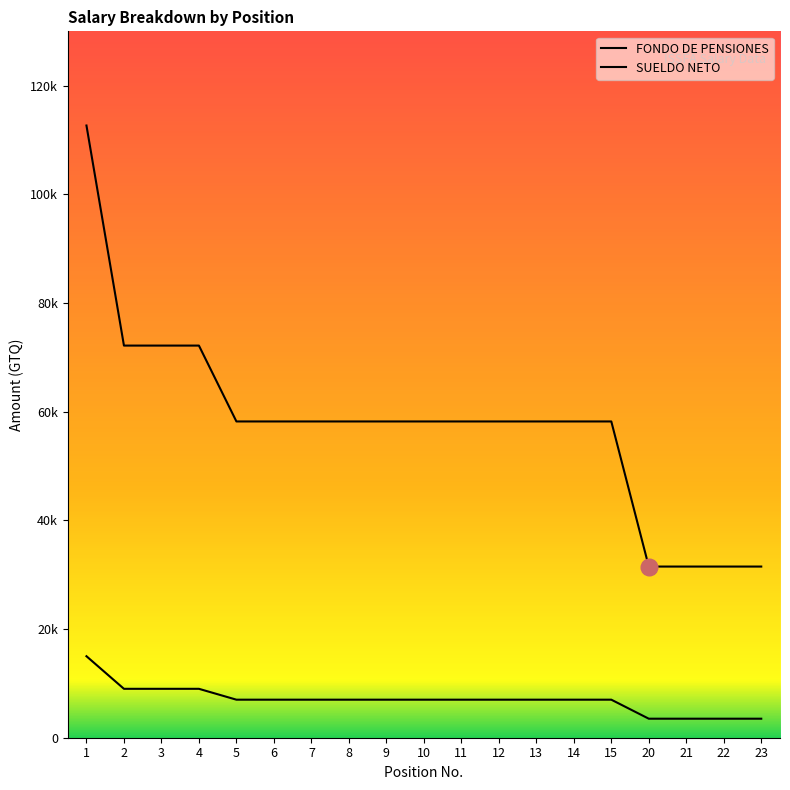

Which has a higher value, 15 or 12?

15